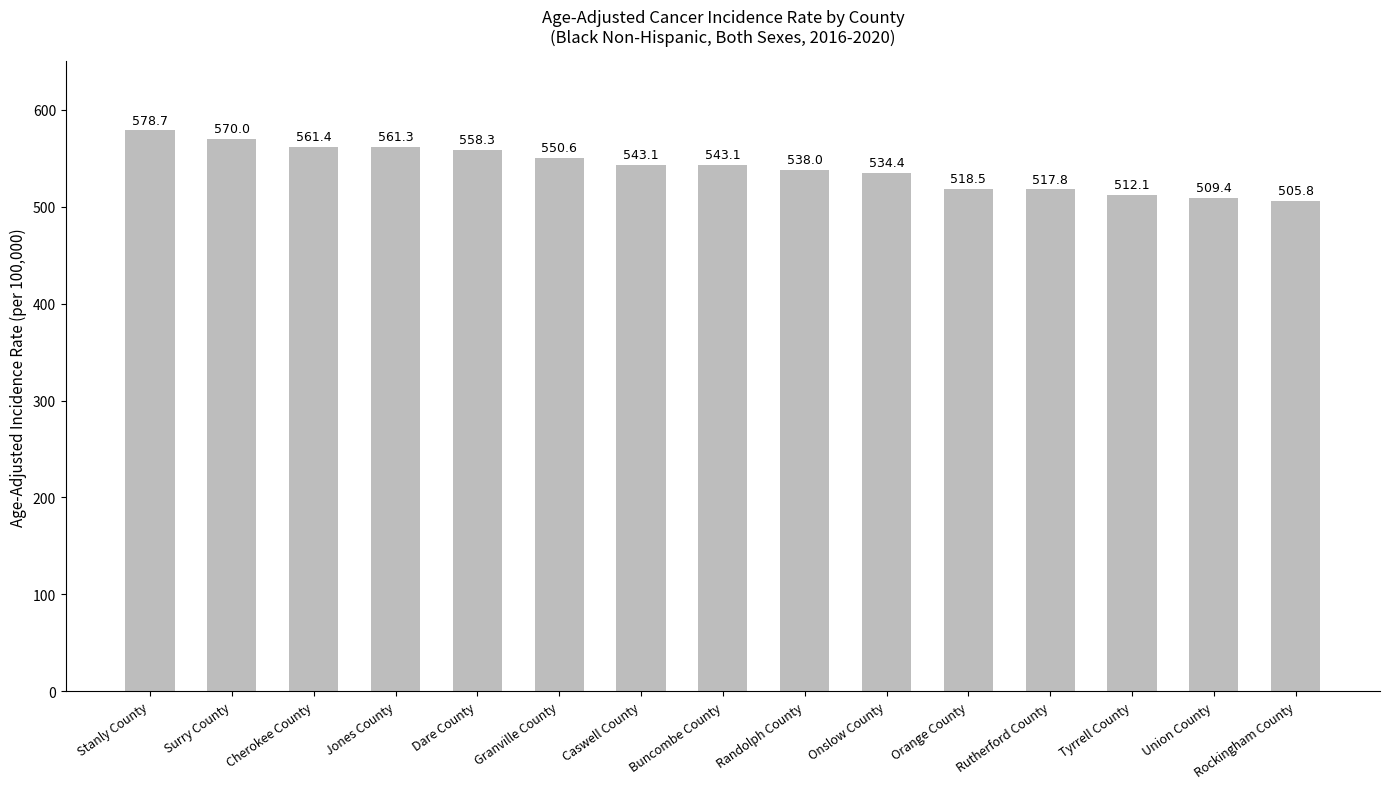

What position from the left is Stanly County?

1